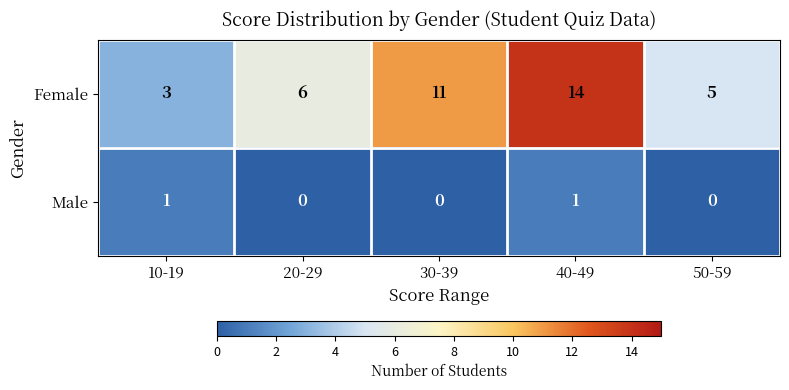

The Male series shows 1 at 40-49. True or false?

True